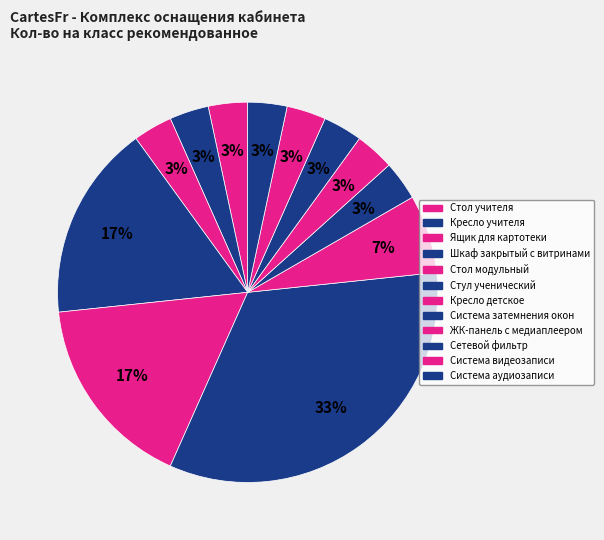

Count the number of slices in the pie.

12